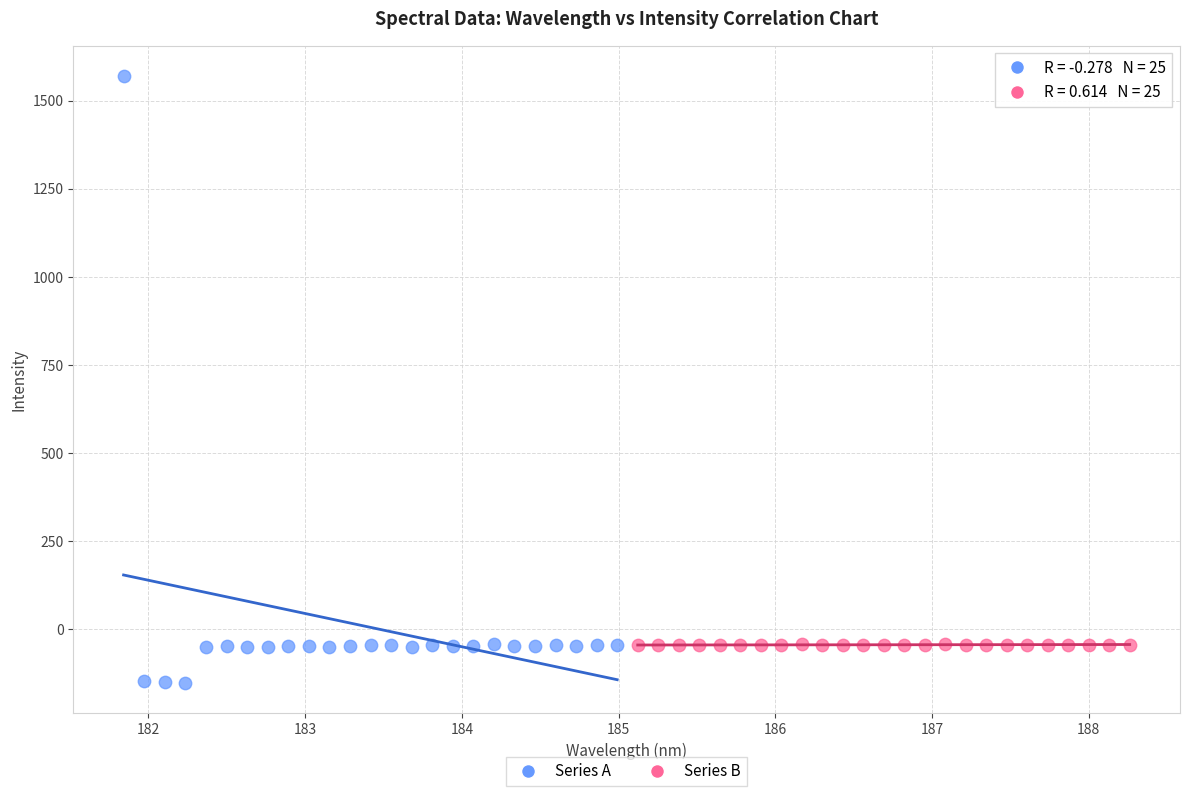

Which series reaches the maximum Y coordinate?

Series A